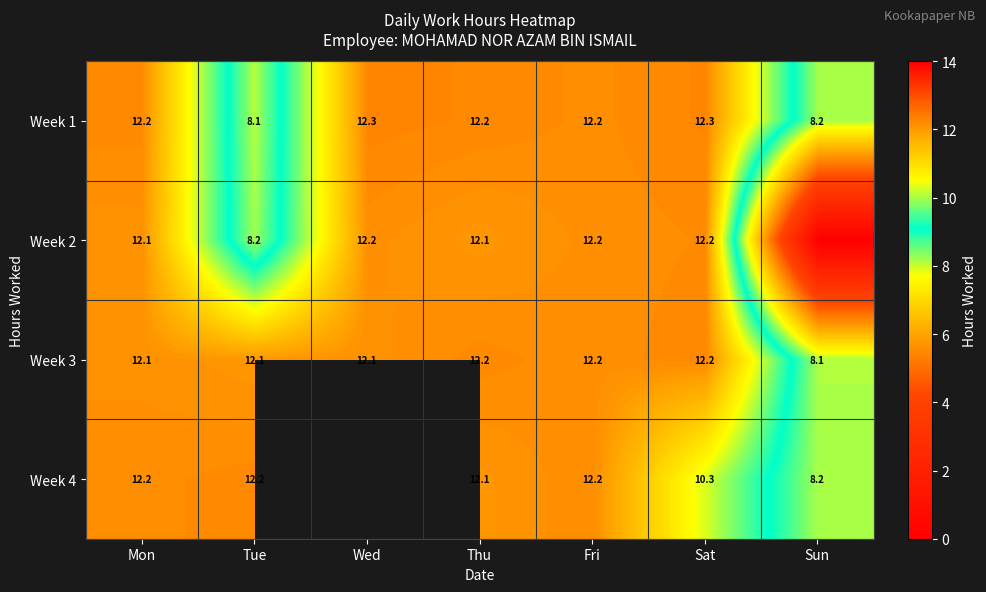

Rank the series by their average value, from lowest to highest.

Week 2, Week 1, Week 3, Week 4